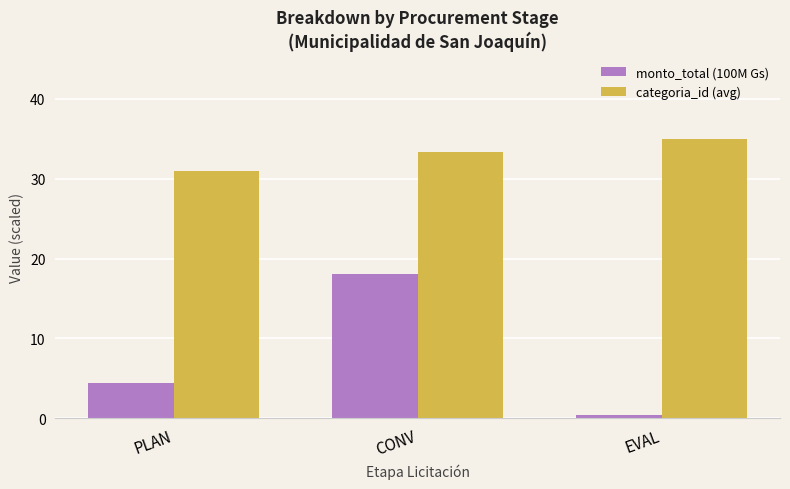

What is the spread (max minus min) of values at PLAN?

26.6